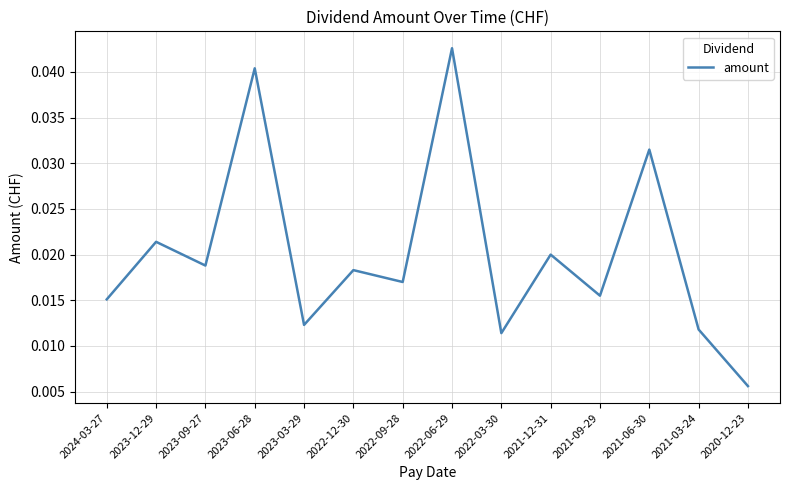

Which has a higher value, 2021-12-31 or 2021-06-30?

2021-06-30